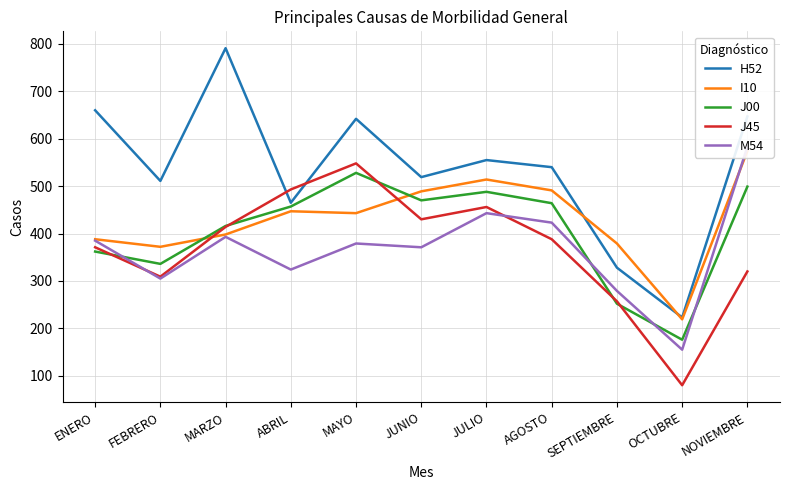

What is the total value across all series at AGOSTO?

2306